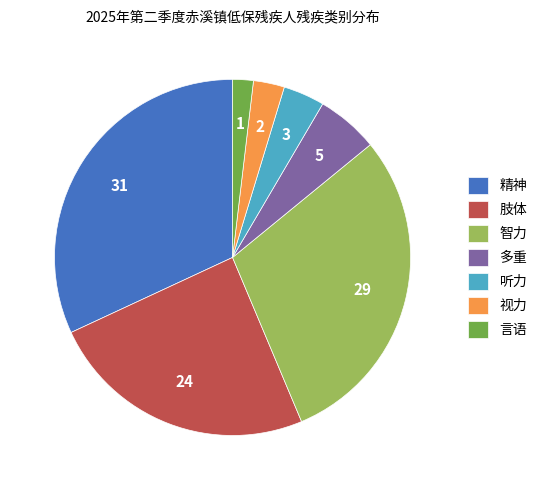

Approximately how many times larger is the value at 多重 compared to 言语?

3.0